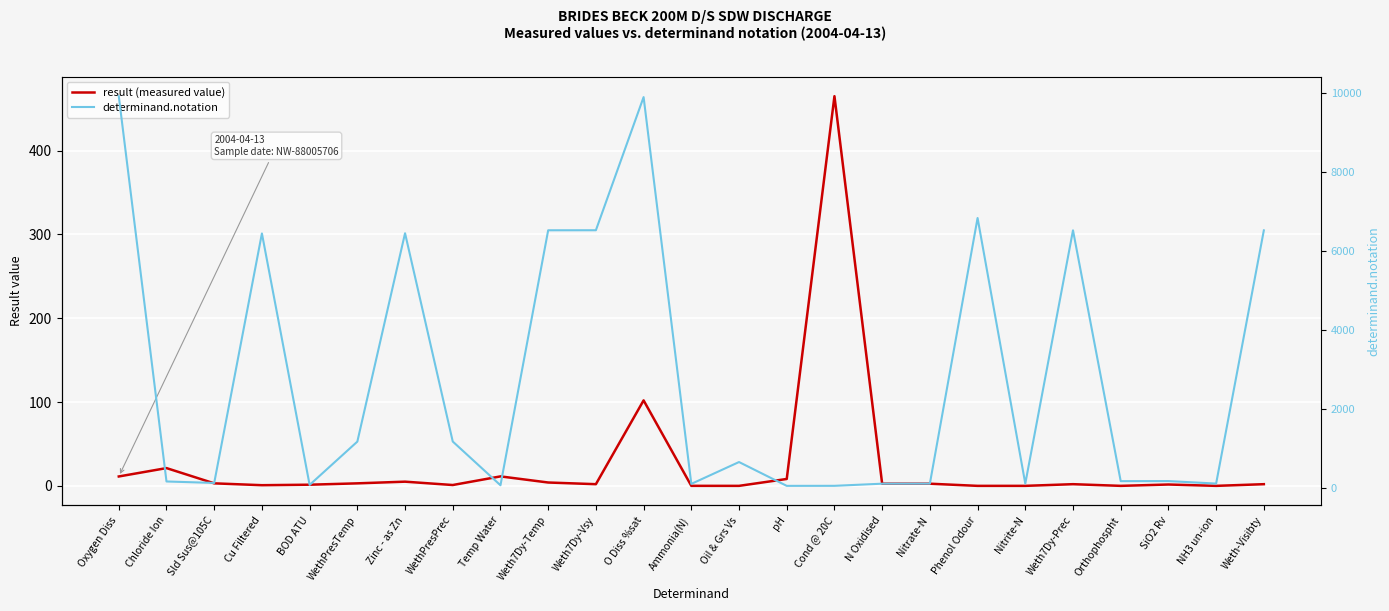

What is the label of the 19th point from the right?

Zinc - as Zn